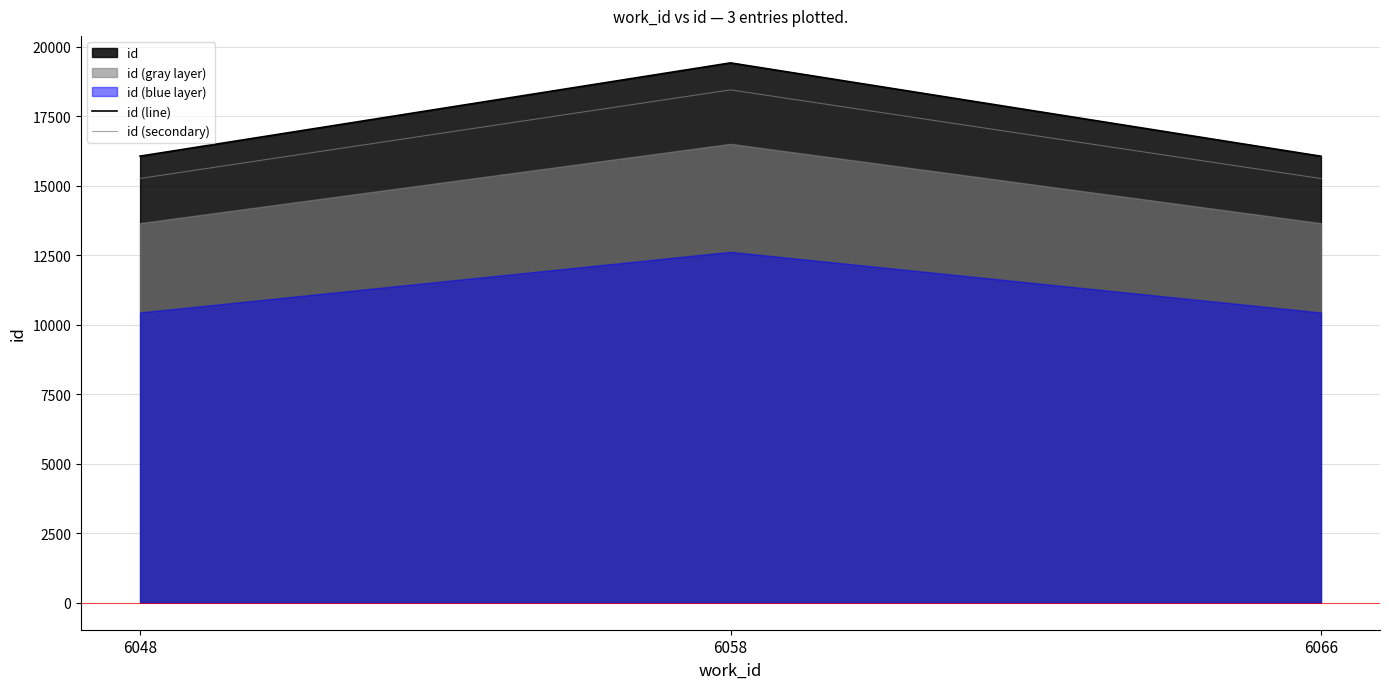

At which label is id (secondary) closest to 16855?

6048